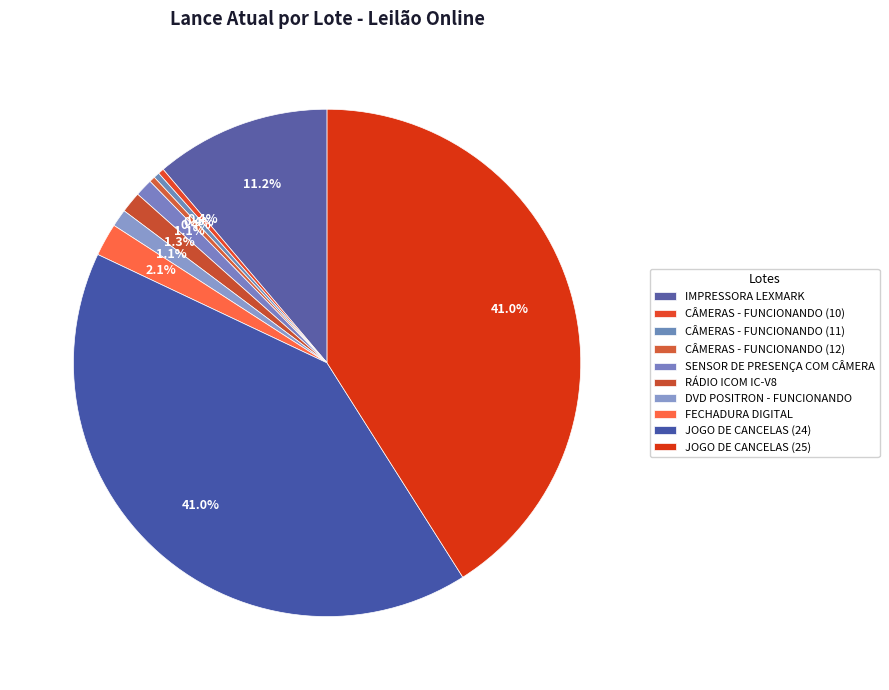

Count the number of slices in the pie.

10